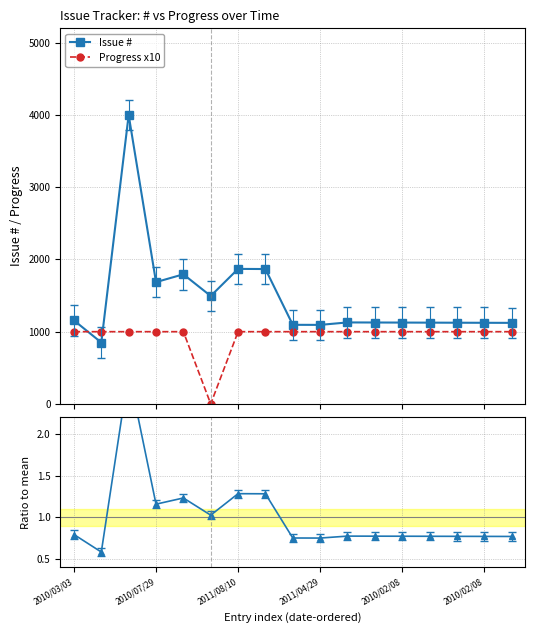

At 10, list the series in order from smallest to largest.

Ratio to mean, Progress x10, Issue #